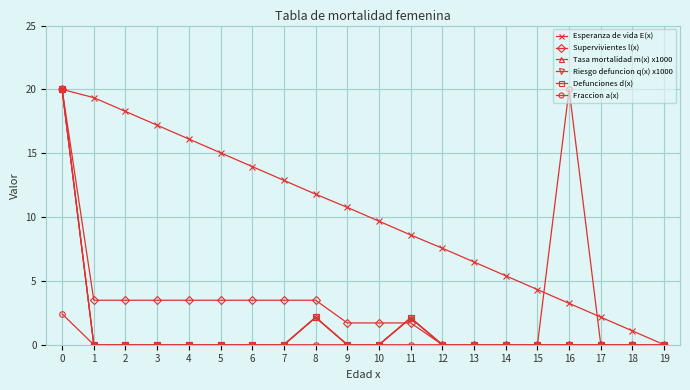

What is the value of the Esperanza de vida E(x) point at the 19th from the left?

1.1